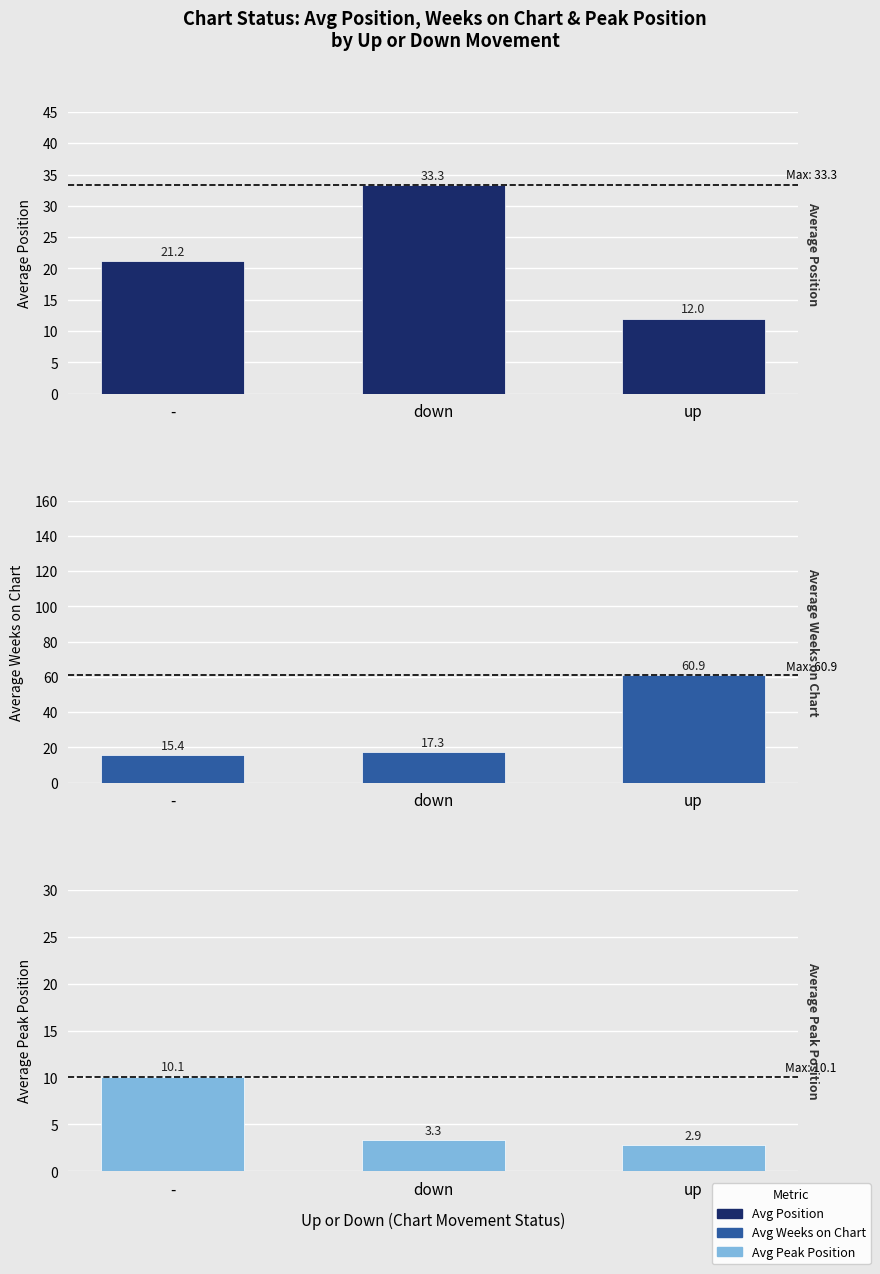

Which category has the lowest value in the Average Position series?

up